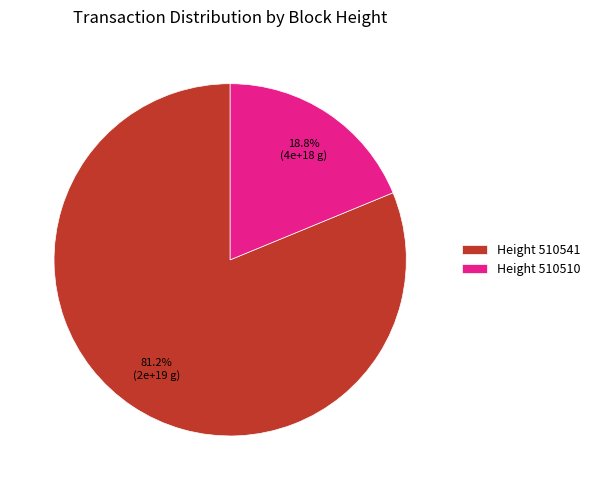

Which slice is the smallest?

Height 510510